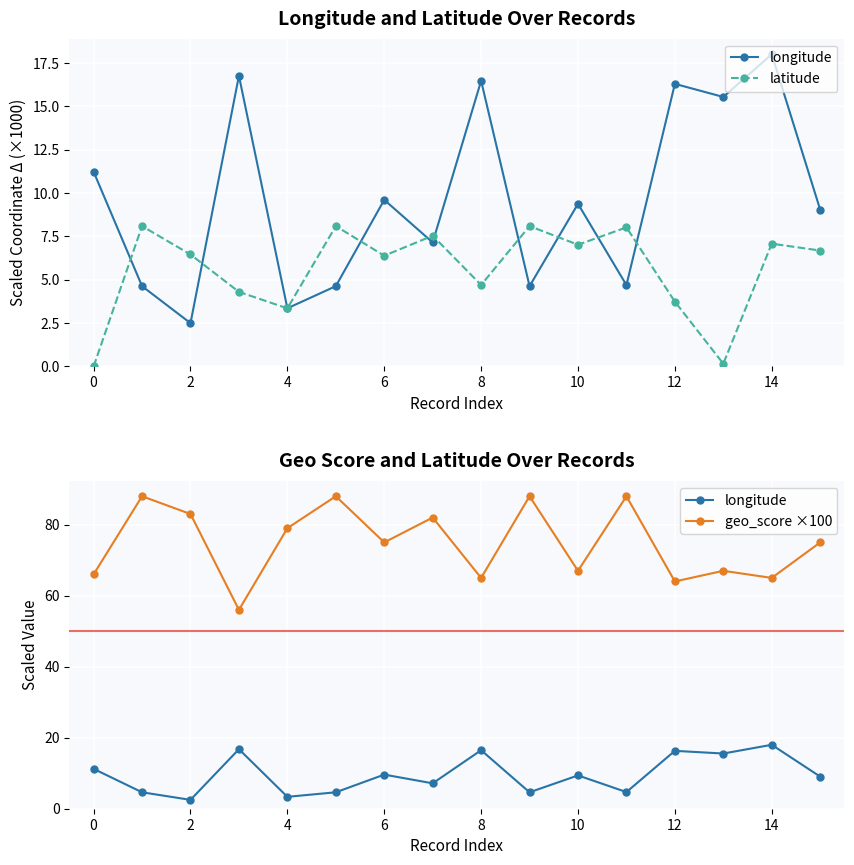

Which series changed the most between 4 and 10?

geo_score ×100